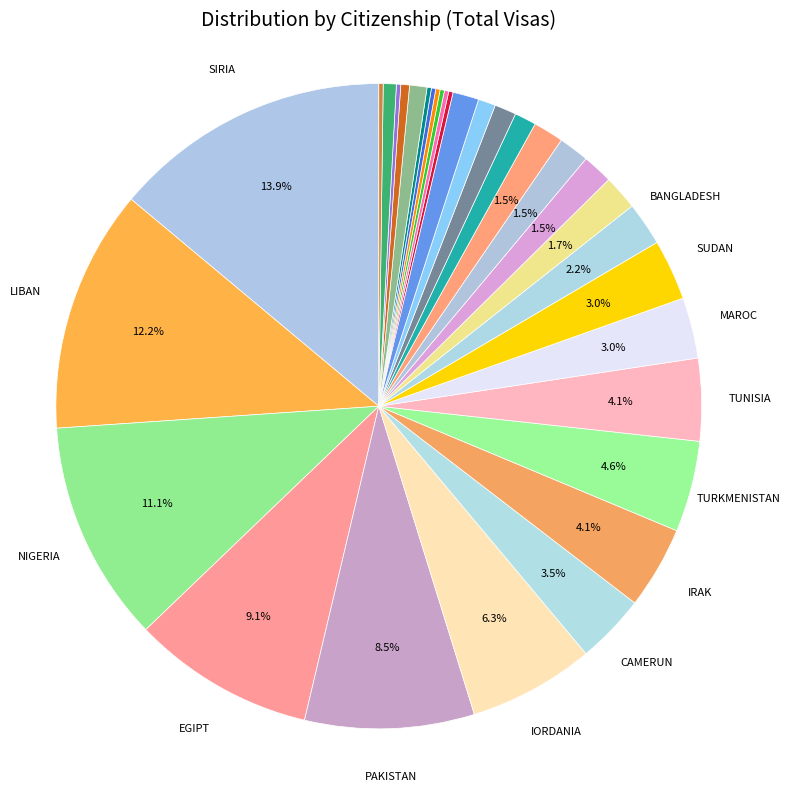

Does any single category account for the majority?

No